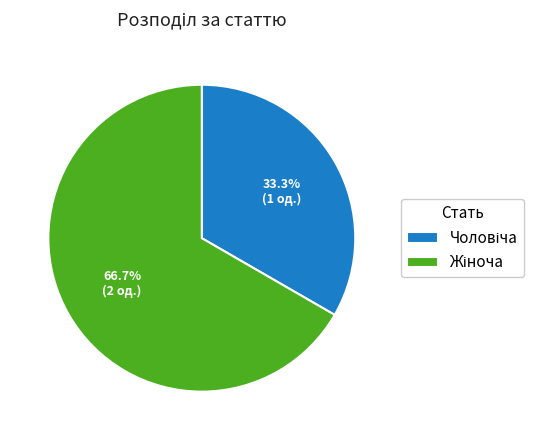

Does any single category account for the majority?

Yes